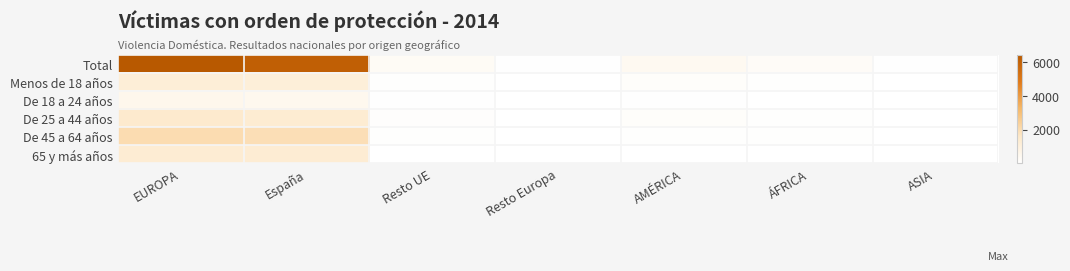

How many distinct data groups are displayed?

6